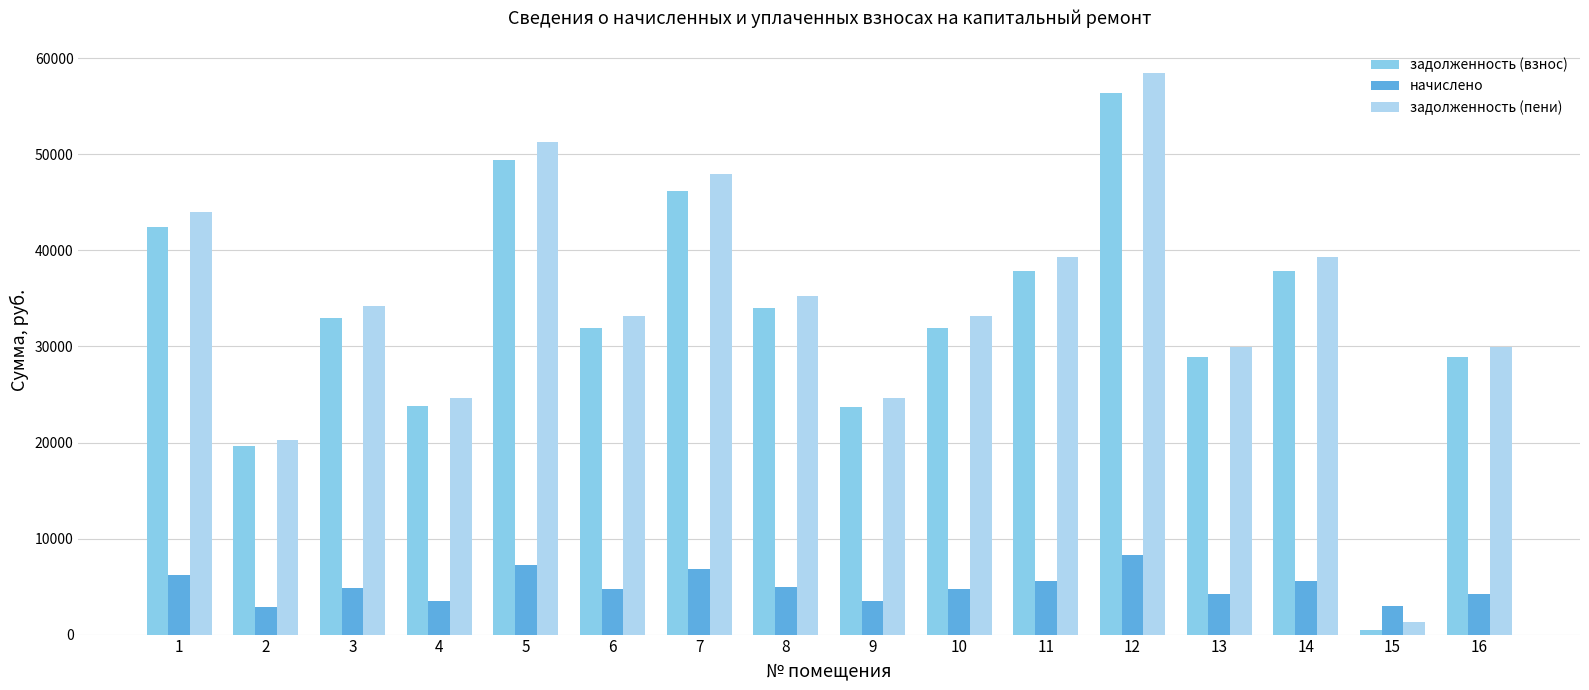

Is it true that задолженность (пени) equals 66046.1 at 7?

False